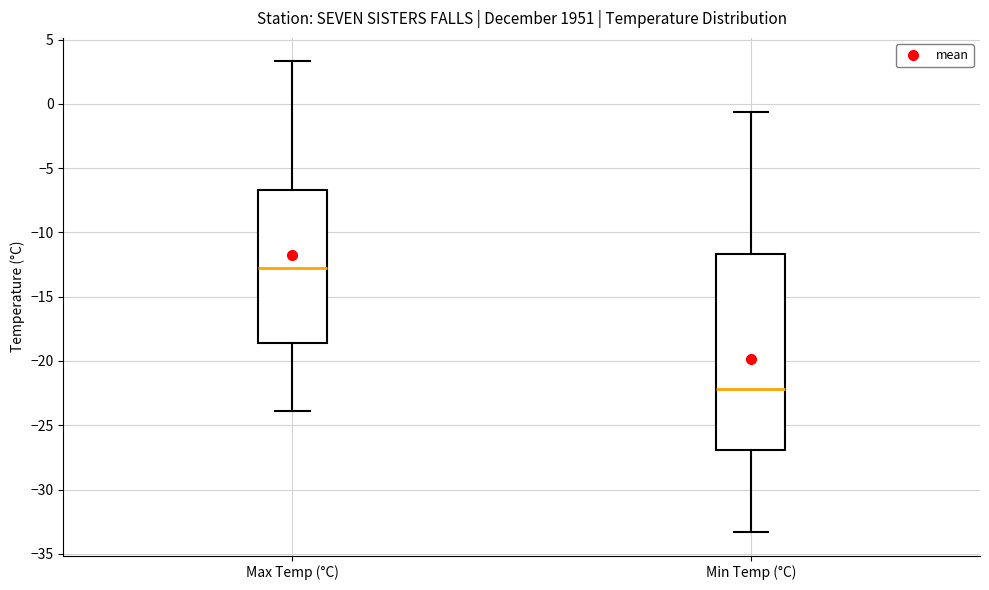

Reading left to right, transcribe this box plot: for each box, give where its median line is, the range the box spans, and where its two whiskers end, as read against the y-axis. The values are not printed on the chart, so give them approximately, as read against the axis.

Max Temp (°C): median -13.0, box -18.5 to -6.5, whiskers -24.0 to 3.5
Min Temp (°C): median -22.0, box -27.0 to -11.5, whiskers -33.5 to -0.5